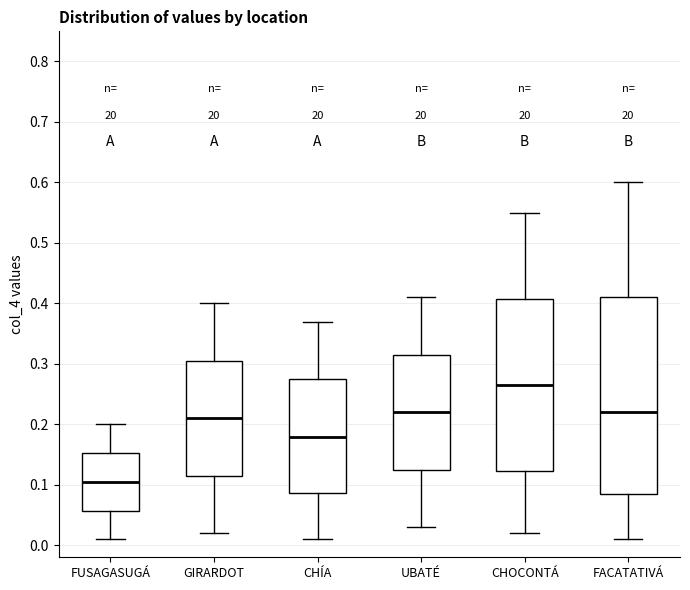

Which box's median line is the lowest?

FUSAGASUGÁ